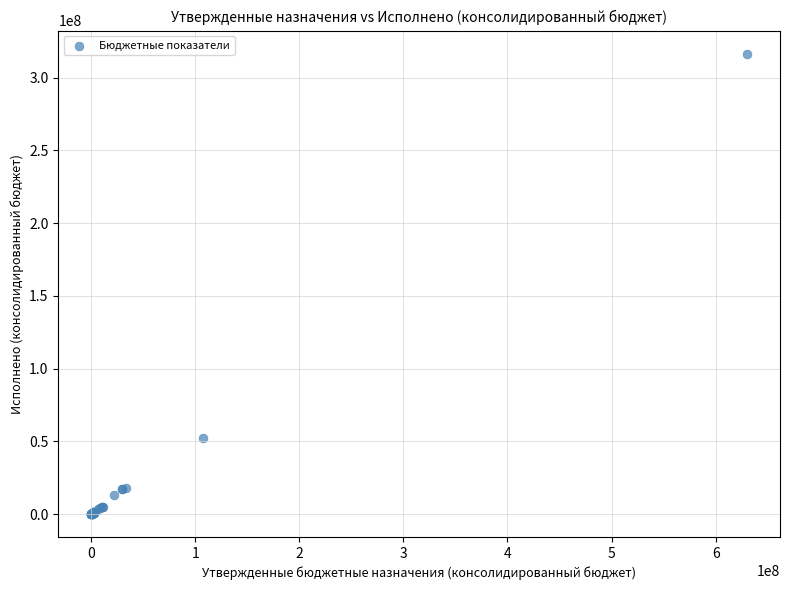

What Y value in the scatter plot is closest to 158286171?

52573647.3